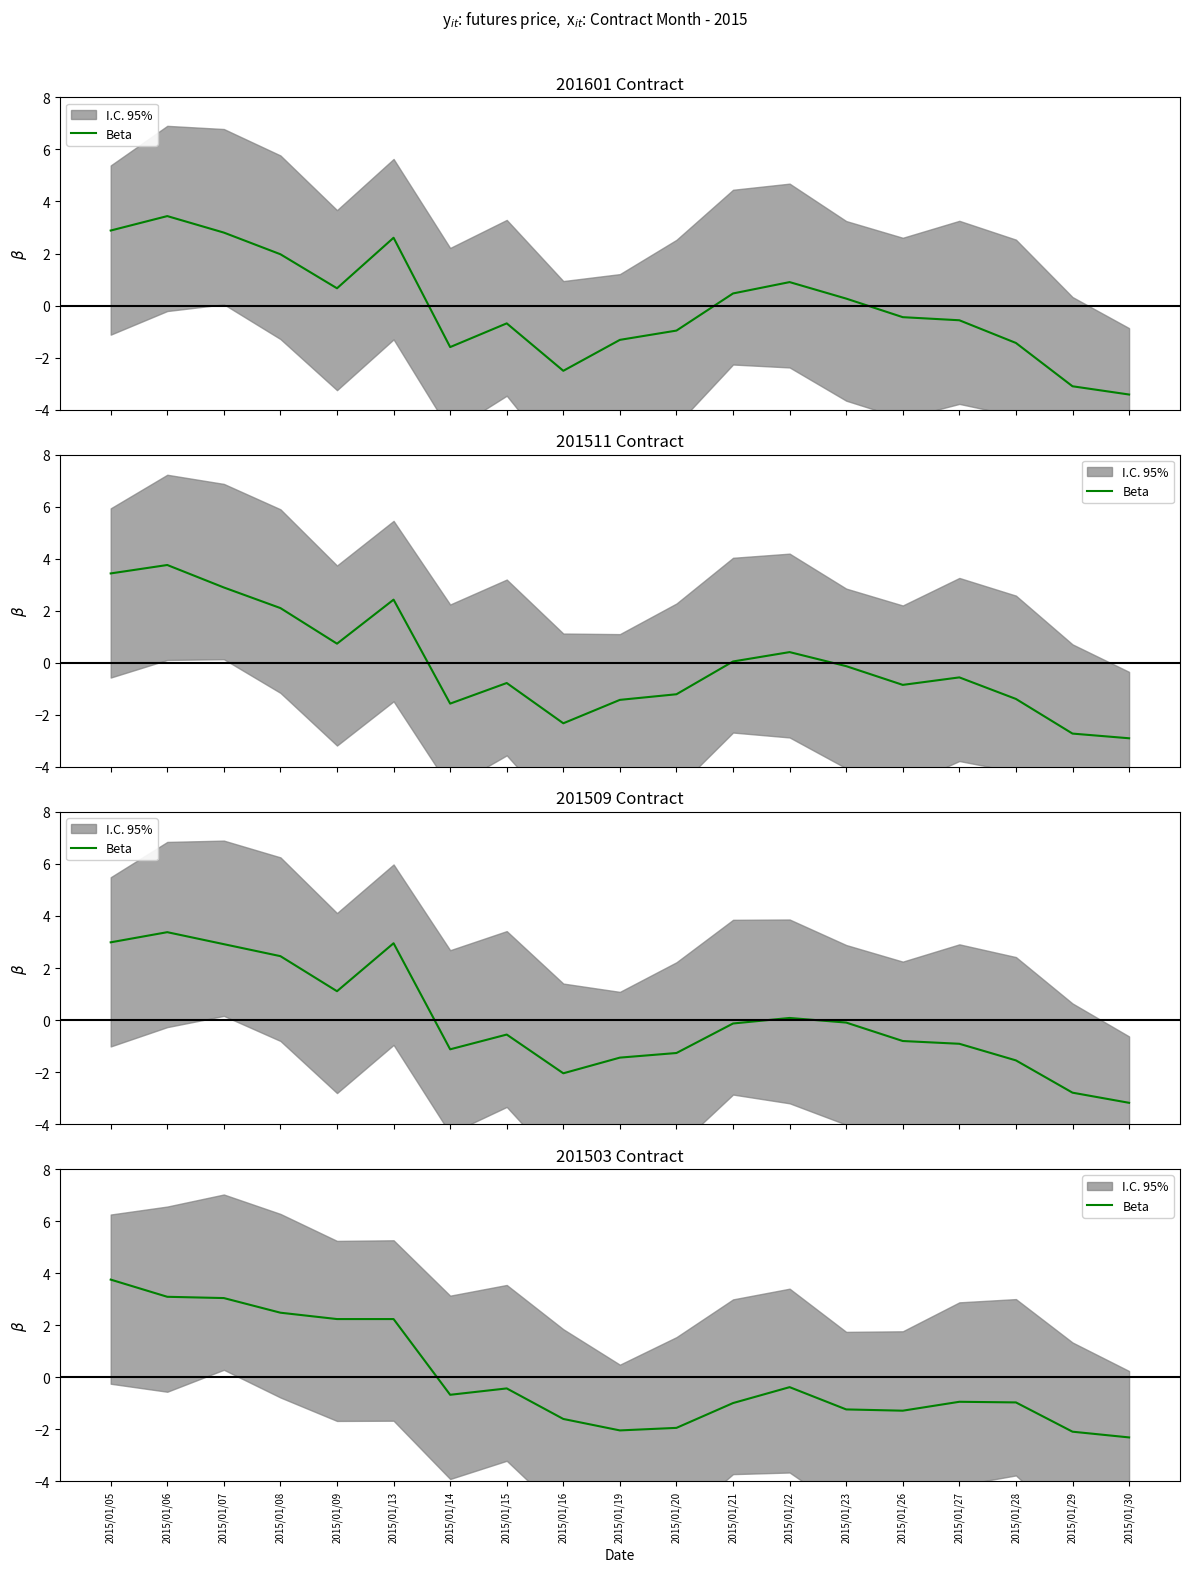

What is the value of the 12th point from the left?

-1.0